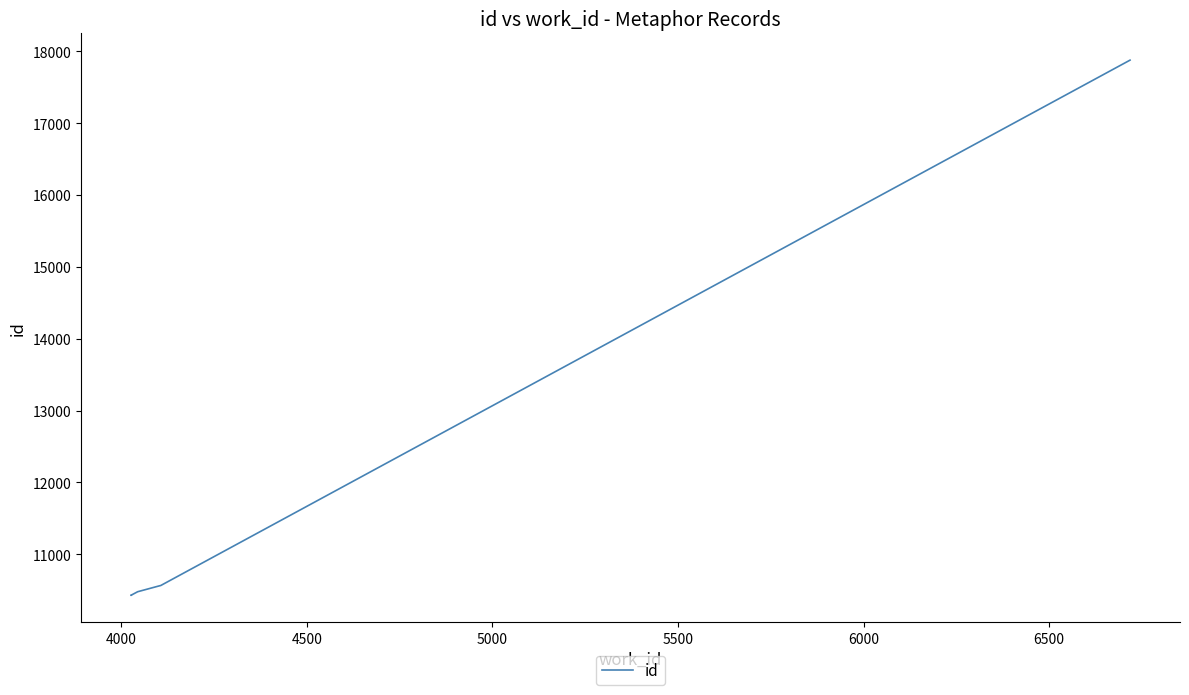

Count the number of values greater than 10477.

4